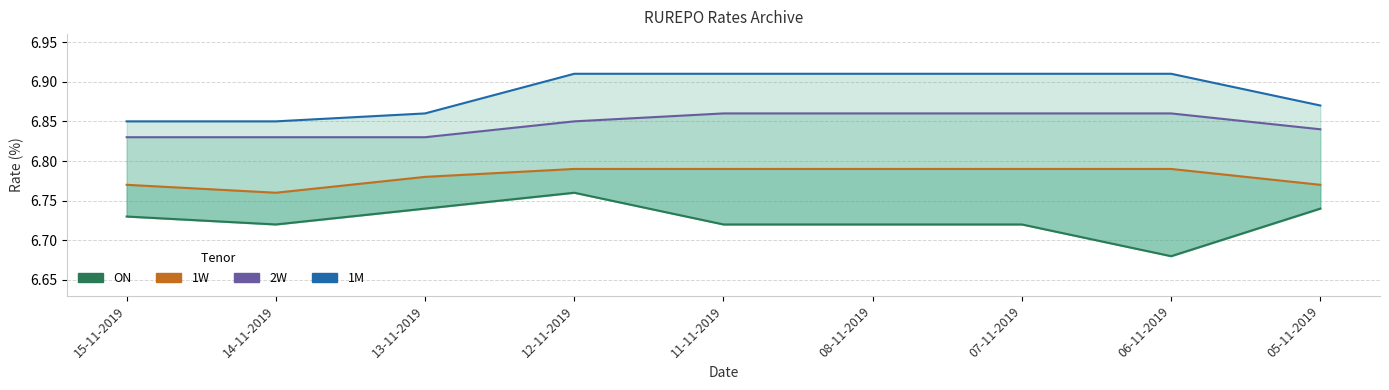

The value of 2W at 12-11-2019 is 6.8. True or false?

True